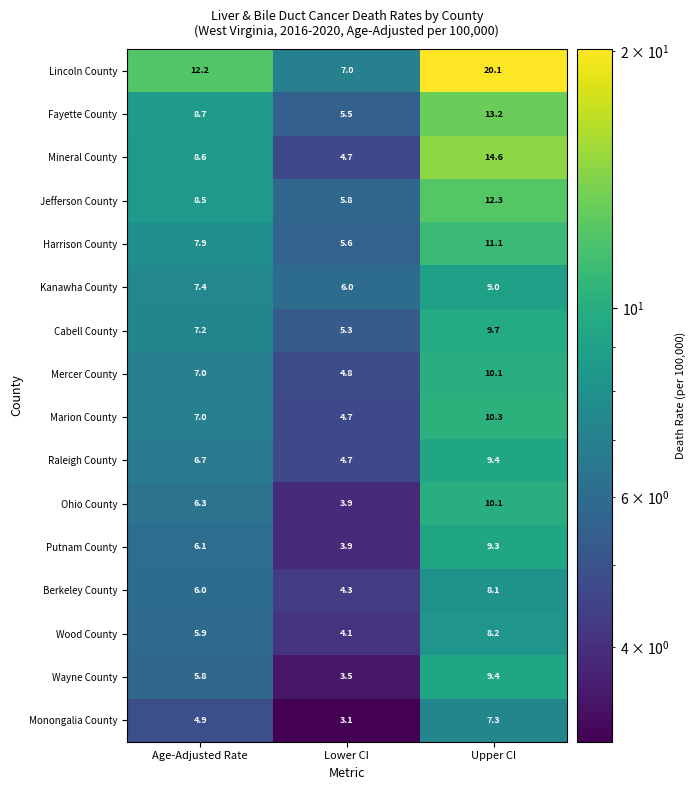

True or false: Kanawha County has a value of 15.3 at Upper CI.

False